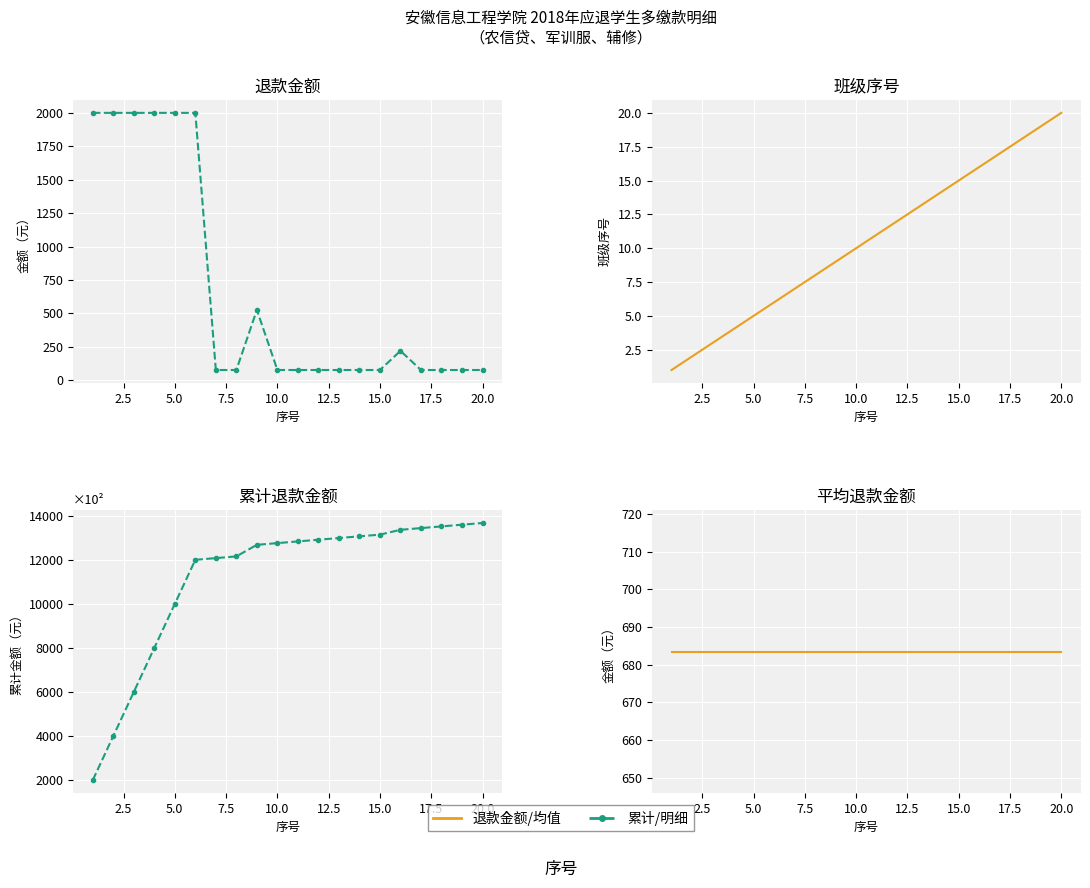

What is the maximum value for 退款金额?

2000.0